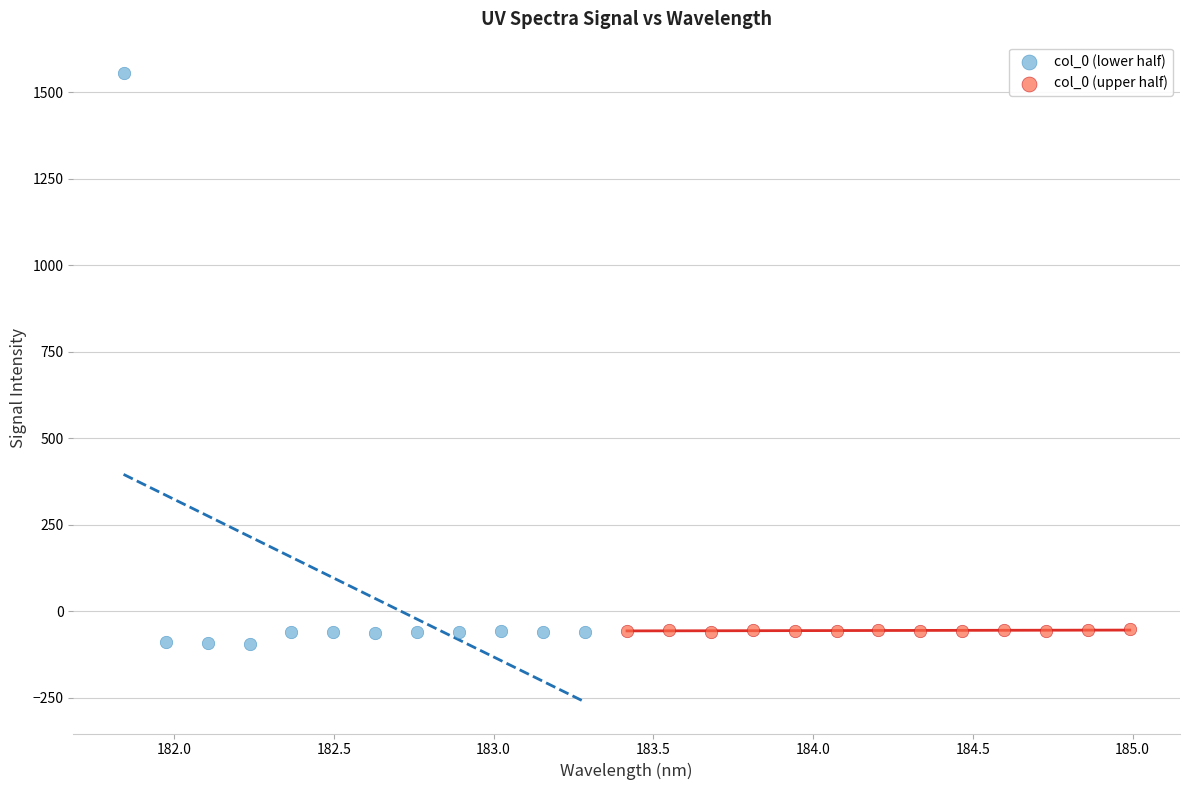

Which series contains the lowest Y value?

col_0 (lower half)